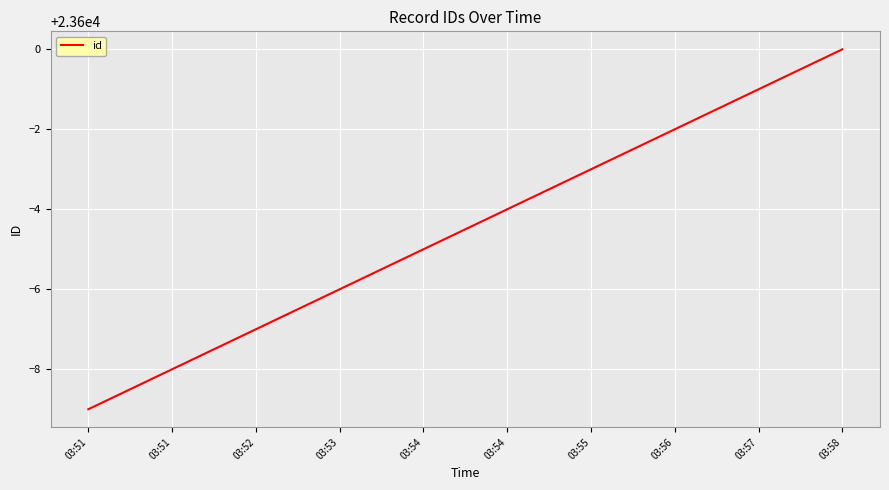

How many values are below 23596?

5